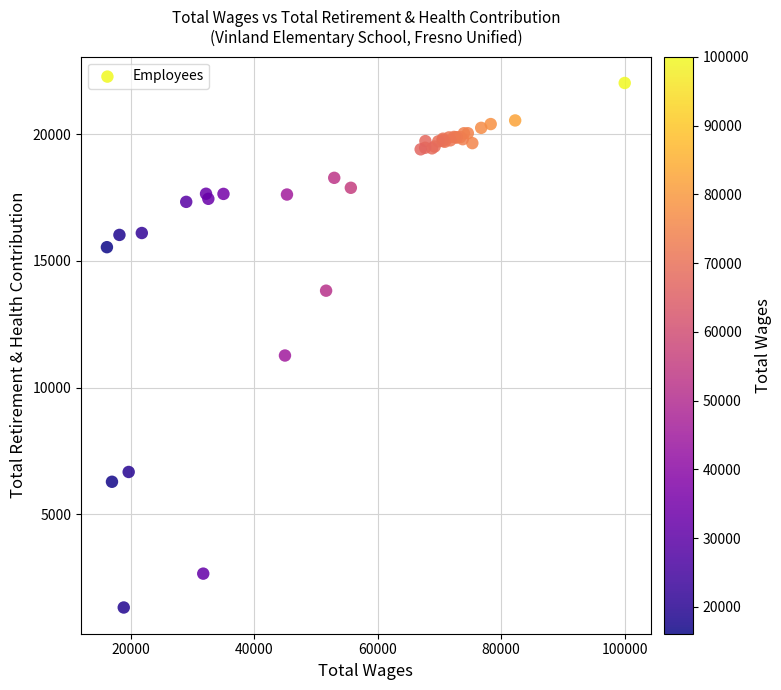

What Y value in the scatter plot is closest to 11676?

11271